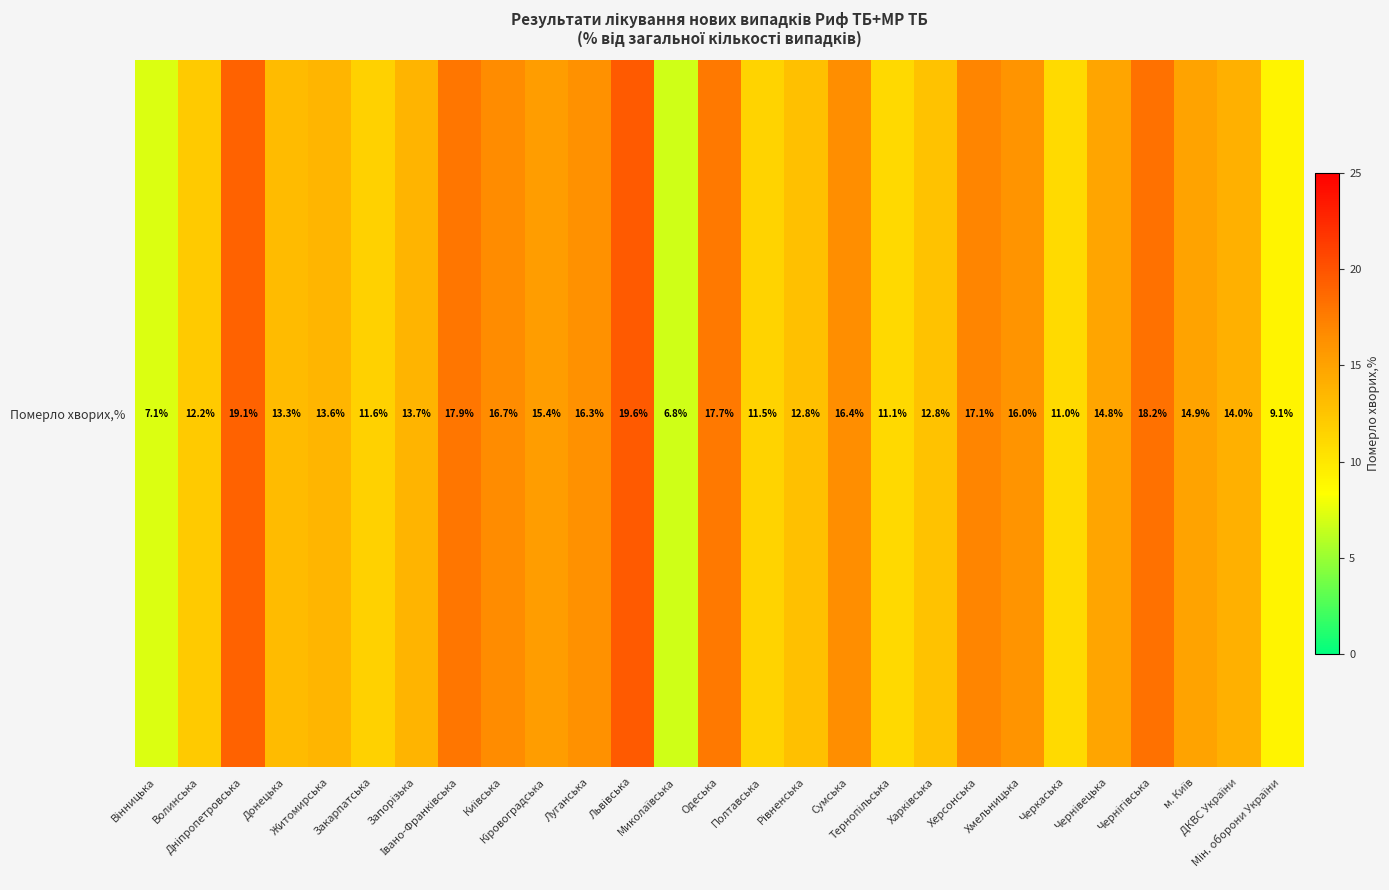

What is the difference between the maximum and minimum values?

12.8